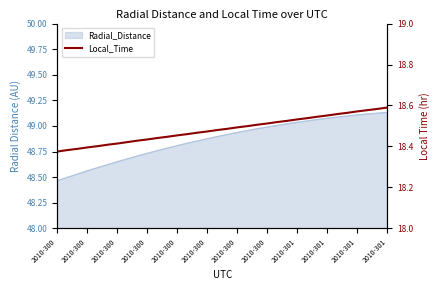

What is the change in value from 18 to 32?

+0.1